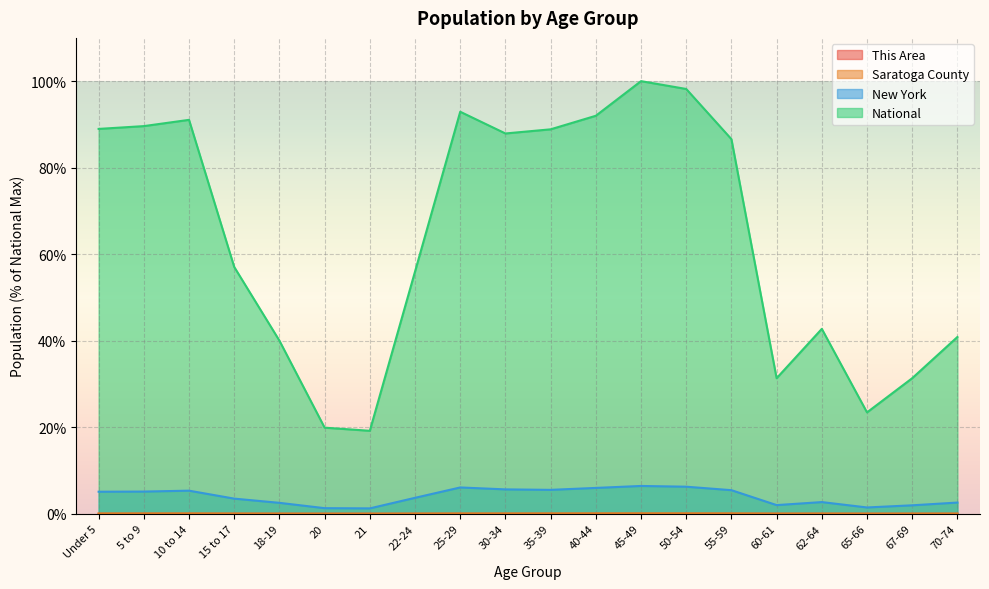

True or false: This Area and New York cross at least once.

False